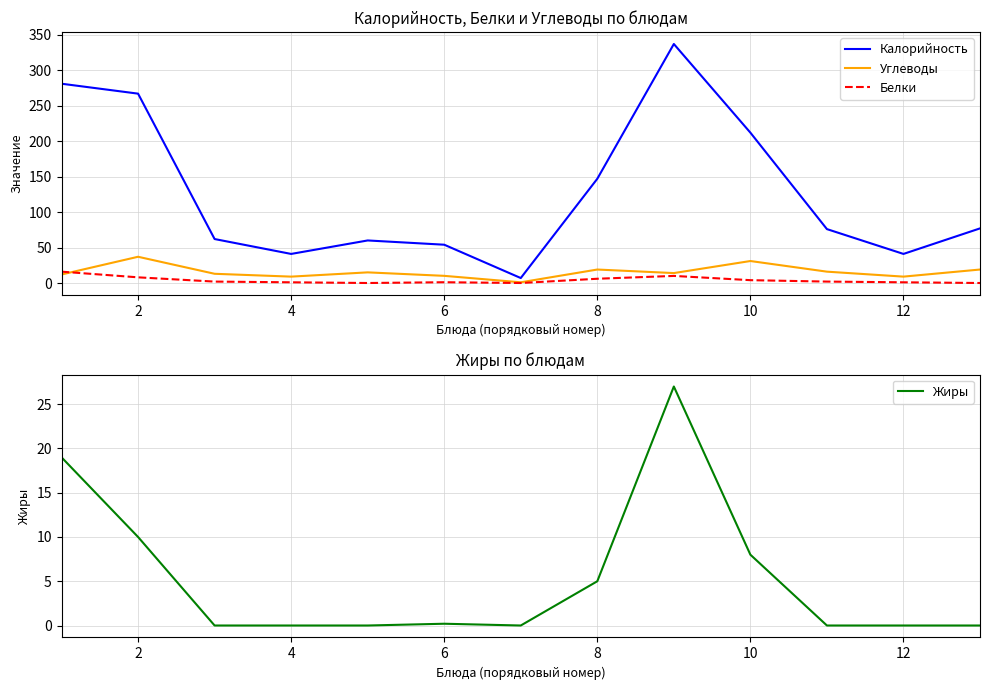

Rank the series by their maximum value, from lowest to highest.

Белки, Жиры, Углеводы, Калорийность